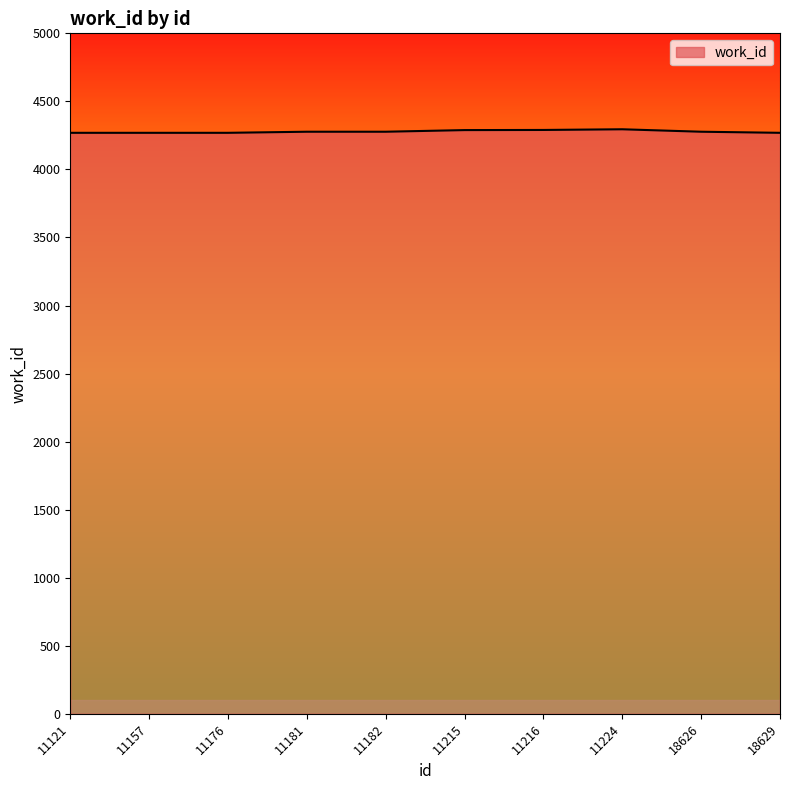

Is it true that the value at 11157 is 4269?

True